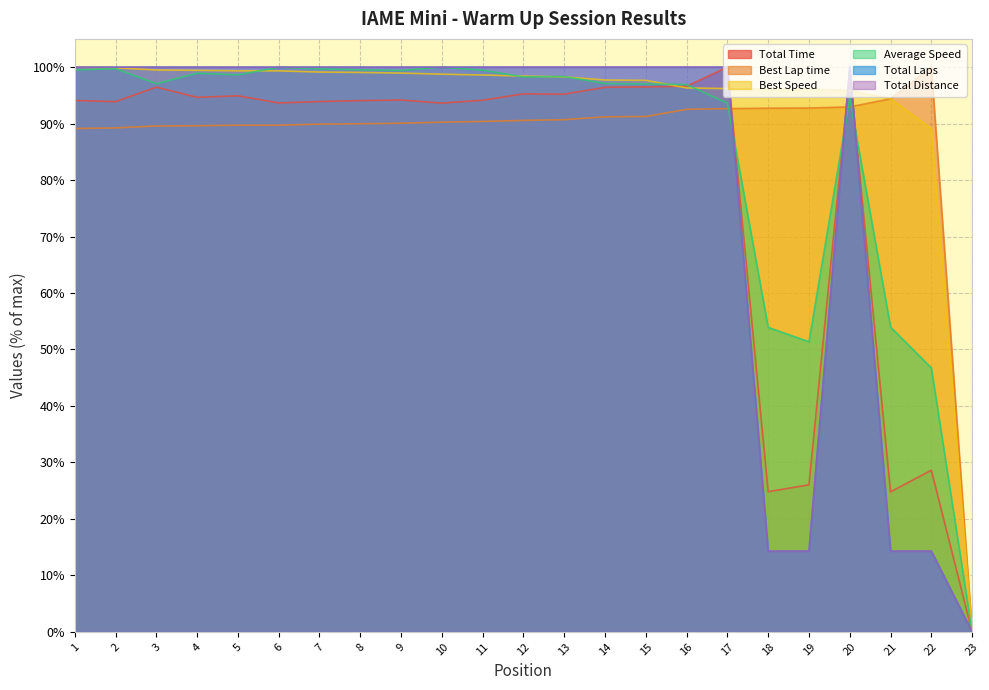

Reading left to right, transcribe all the data shown in this chart.

Total Time: 94.1	93.9	96.5	94.6	94.9	93.7	93.9	94.1	94.2	93.6	94.1	95.3	95.2	96.4	96.5	96.6	100.0	24.8	26.0	99.1	24.8	28.6	0.0
Best Lap time: 89.1	89.2	89.6	89.6	89.7	89.7	89.9	90.0	90.1	90.3	90.4	90.6	90.7	91.2	91.3	92.5	92.7	92.7	92.8	93.0	94.4	100.0	0.0
Best Speed: 100.0	99.9	99.5	99.4	99.3	99.3	99.1	99.1	98.9	98.7	98.6	98.4	98.3	97.7	97.7	96.3	96.2	96.1	96.1	95.9	94.4	89.1	0.0
Average Speed: 99.5	99.7	97.1	98.9	98.6	100.0	99.7	99.5	99.4	100.0	99.5	98.3	98.3	97.1	97.0	96.9	93.6	53.9	51.4	94.5	54.0	46.7	0.0
Total Laps: 100.0	100.0	100.0	100.0	100.0	100.0	100.0	100.0	100.0	100.0	100.0	100.0	100.0	100.0	100.0	100.0	100.0	14.3	14.3	100.0	14.3	14.3	0.0
Total Distance: 100.0	100.0	100.0	100.0	100.0	100.0	100.0	100.0	100.0	100.0	100.0	100.0	100.0	100.0	100.0	100.0	100.0	14.3	14.3	100.0	14.3	14.3	0.0